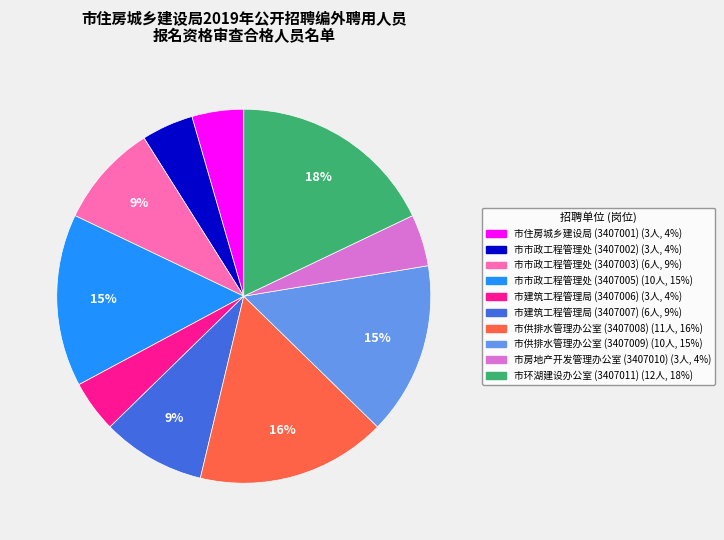

How many slices are in this pie chart?

10